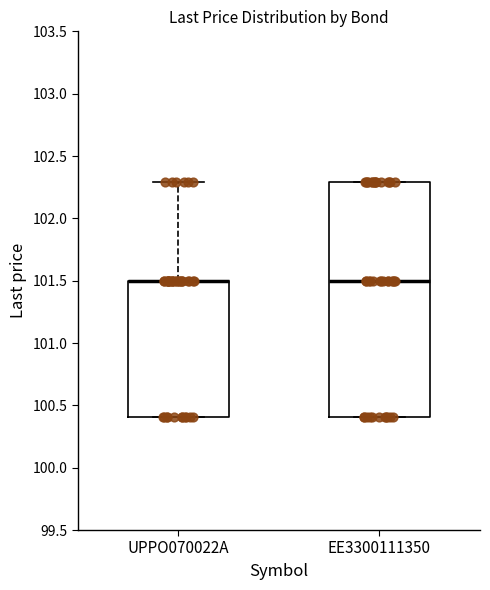

Reading left to right, transcribe this box plot: for each box, give where its median line is, the range the box spans, and where its two whiskers end, as read against the y-axis. The values are not printed on the chart, so give them approximately, as read against the axis.

UPPO070022A: median 101.5 (drawn on the box's upper edge), box 100.4 to 101.5, whiskers 100.4 to 102.3
EE3300111350: median 101.5, box 100.4 to 102.3, whiskers 100.4 to 102.3